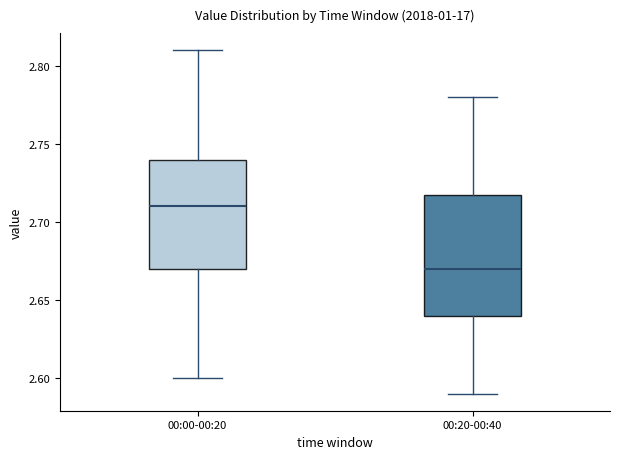

Reading left to right, read every box against the y-axis: the position of its median line, the range the box covers, and the ends of its whiskers. The values are not printed on the chart, so give them approximately, as read against the axis.

00:00-00:20: median 2.71, box 2.67 to 2.74, whiskers 2.60 to 2.81
00:20-00:40: median 2.67, box 2.64 to 2.72, whiskers 2.59 to 2.78